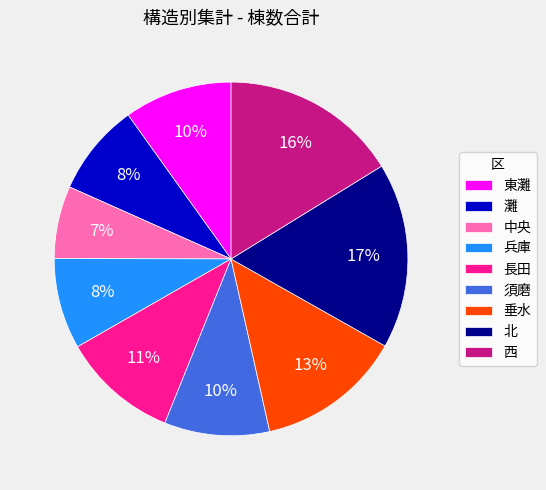

What is the largest slice in the pie chart?

北